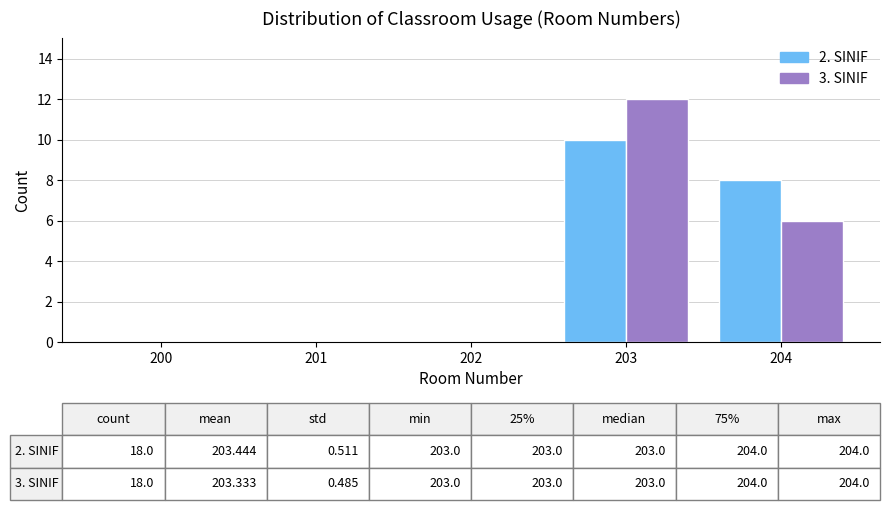

Reading right to left, list all the values displayed in this chart.

2. SINIF: 204=8	203=10	202=0	201=0	200=0
3. SINIF: 204=6	203=12	202=0	201=0	200=0